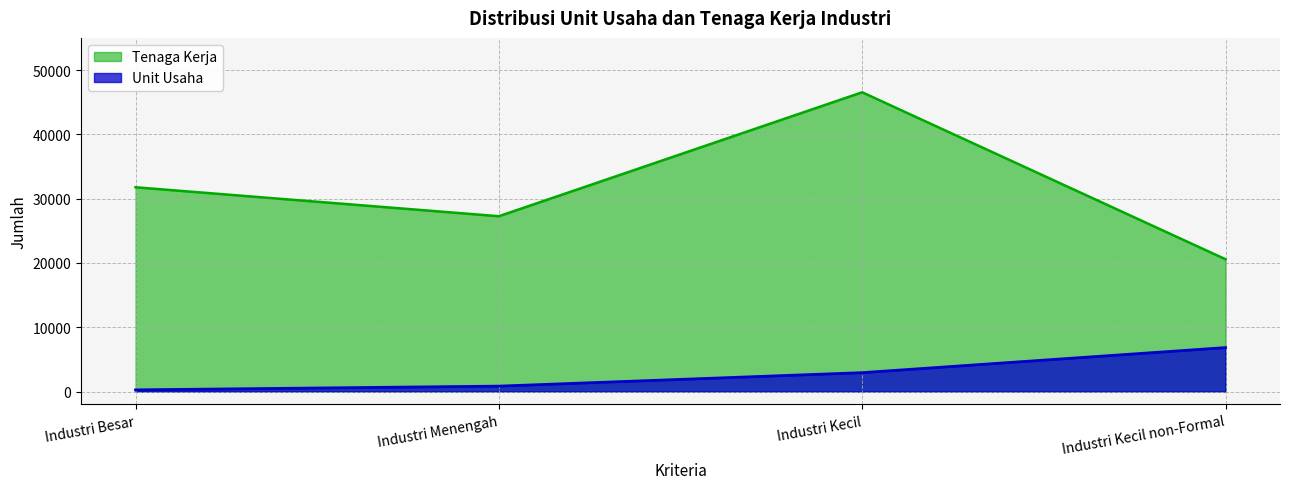

What position from the left is Industri Kecil?

3